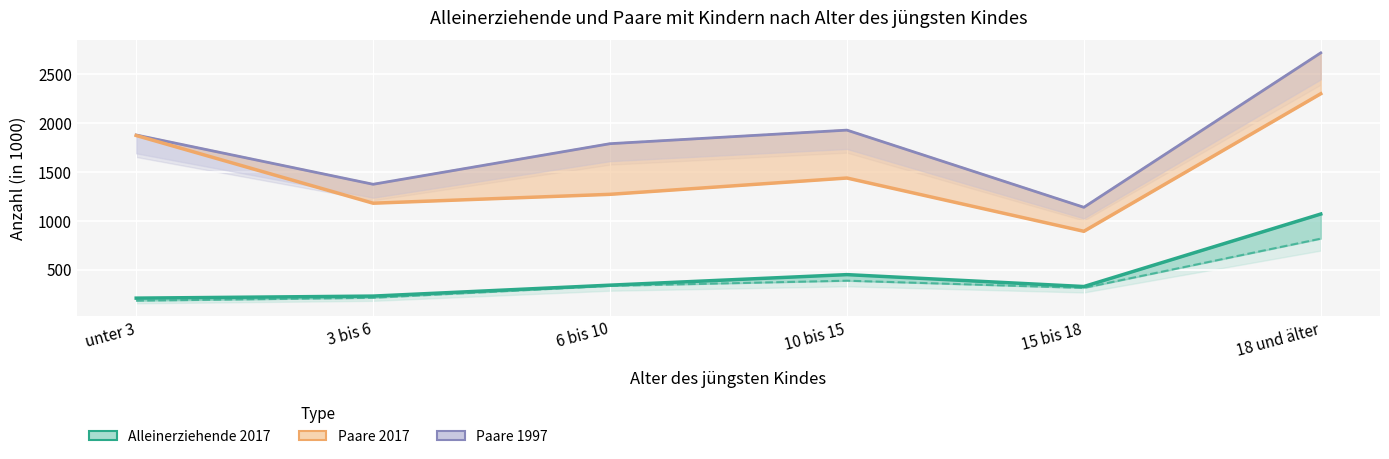

What is the minimum value for Paare mit Kindern 1997?

1138